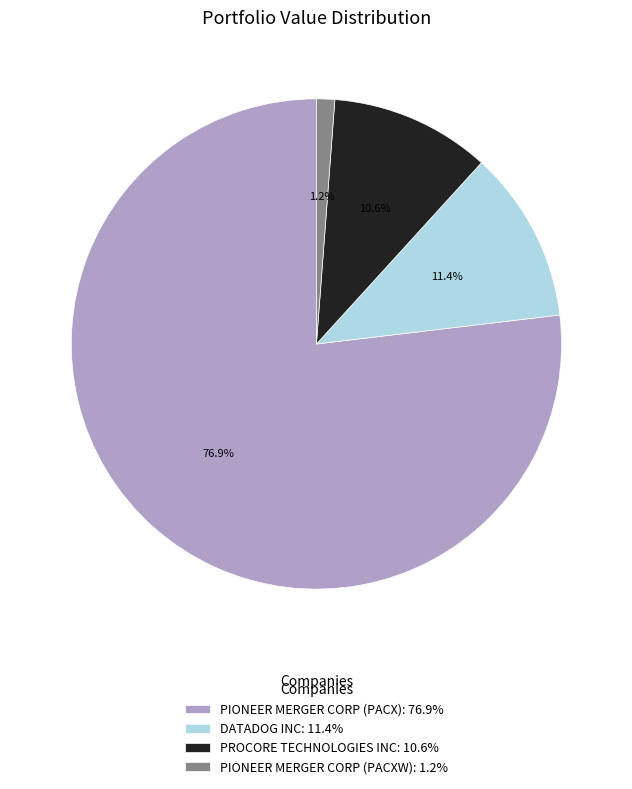

Which slice is the smallest?

PIONEER MERGER CORP (PACXW)